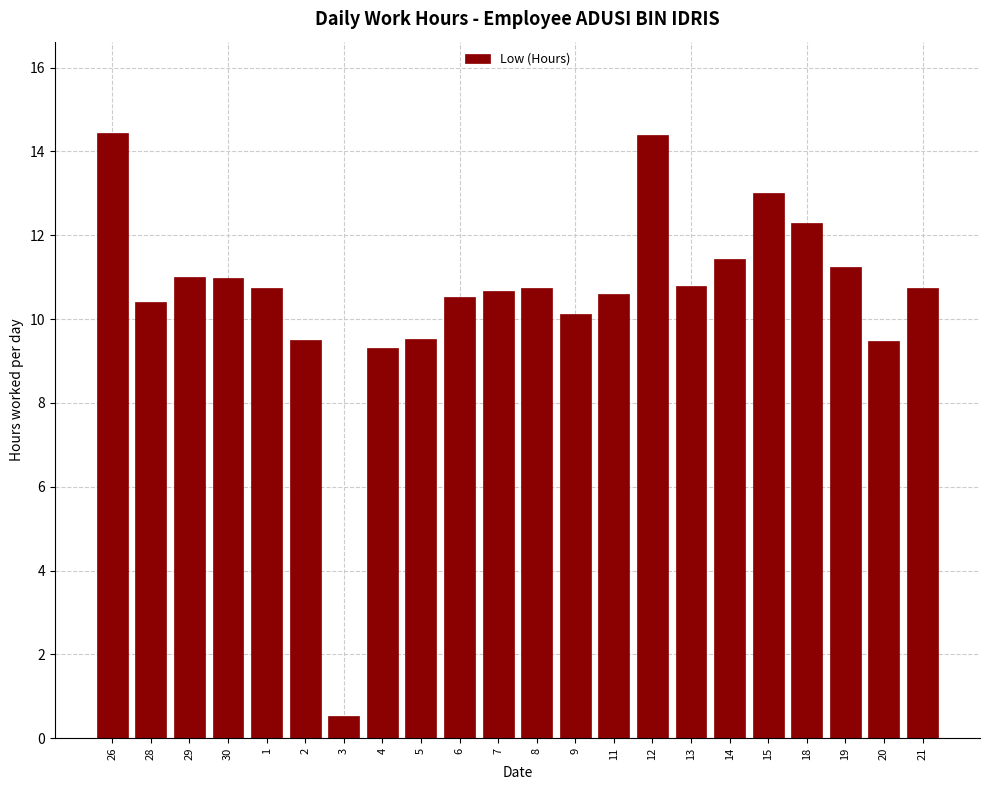

Which has a higher value, 4 or 12?

12